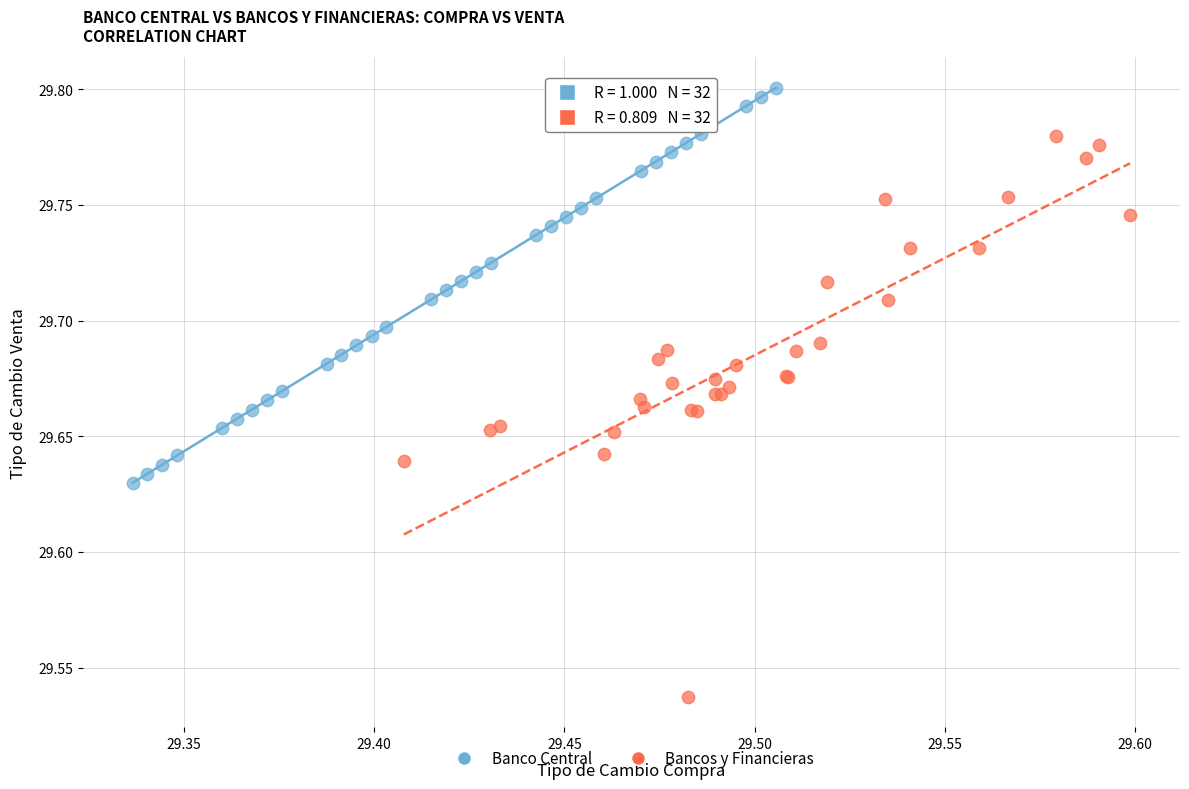

Which series contains the lowest Y value?

Bancos y Financieras